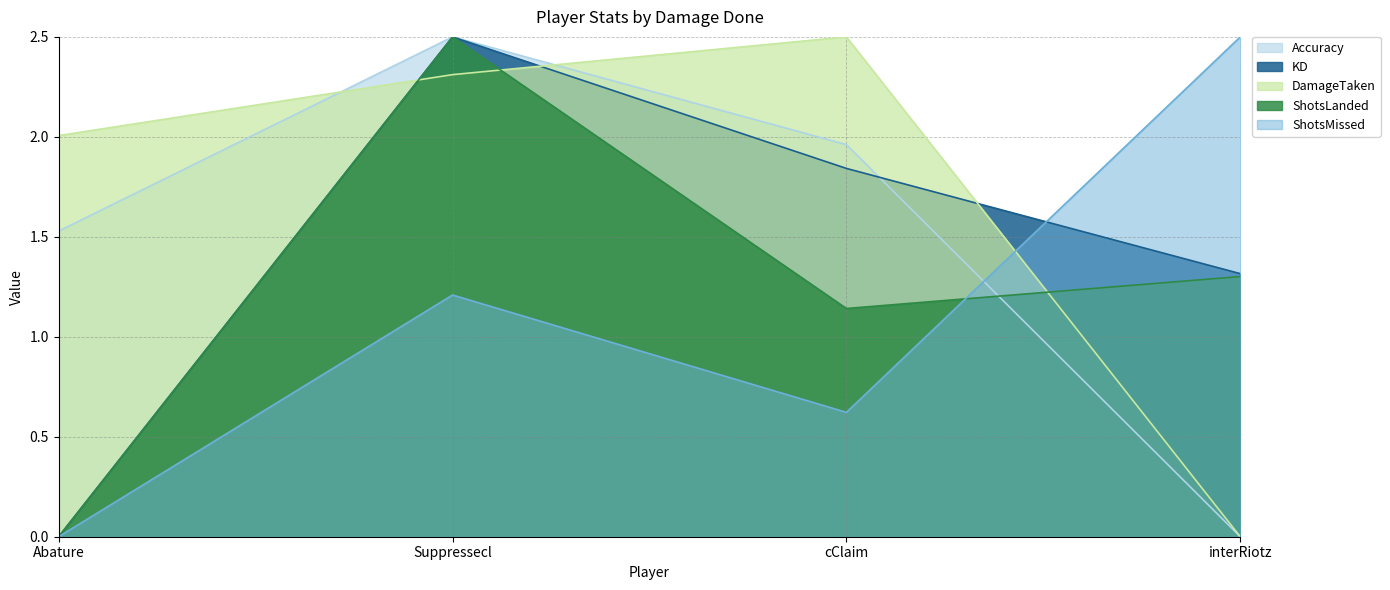

Reading left to right, extract all data points from this chart.

Accuracy: 1.5	2.5	2.0	0.0
KD: 0.0	2.5	1.8	1.3
DamageTaken: 2.0	2.3	2.5	0.0
ShotsLanded: 0.0	2.5	1.1	1.3
ShotsMissed: 0.0	1.2	0.6	2.5